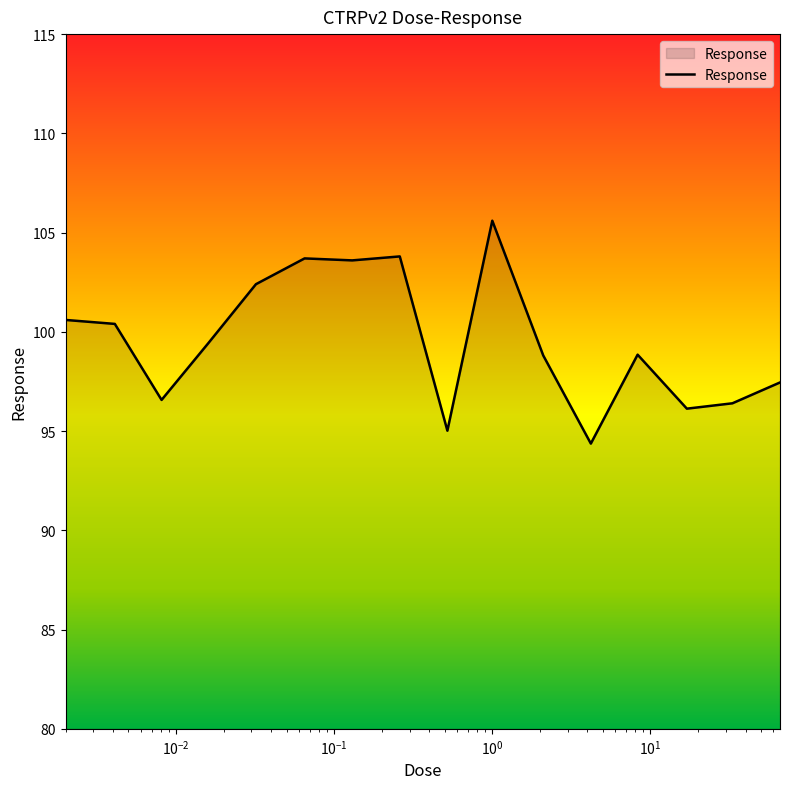

What is the greatest value displayed?

105.6